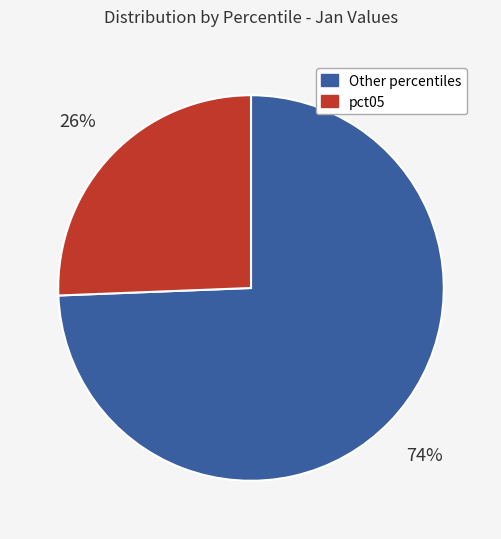

Count the number of slices in the pie.

2